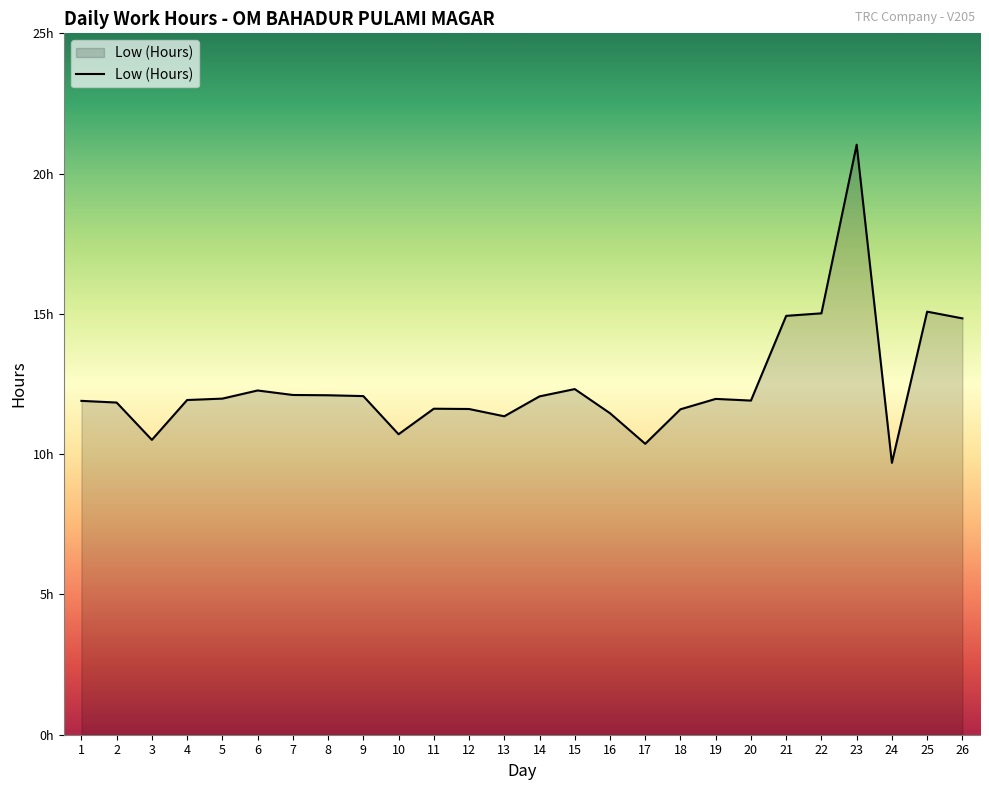

Count the number of data series in this chart.

1